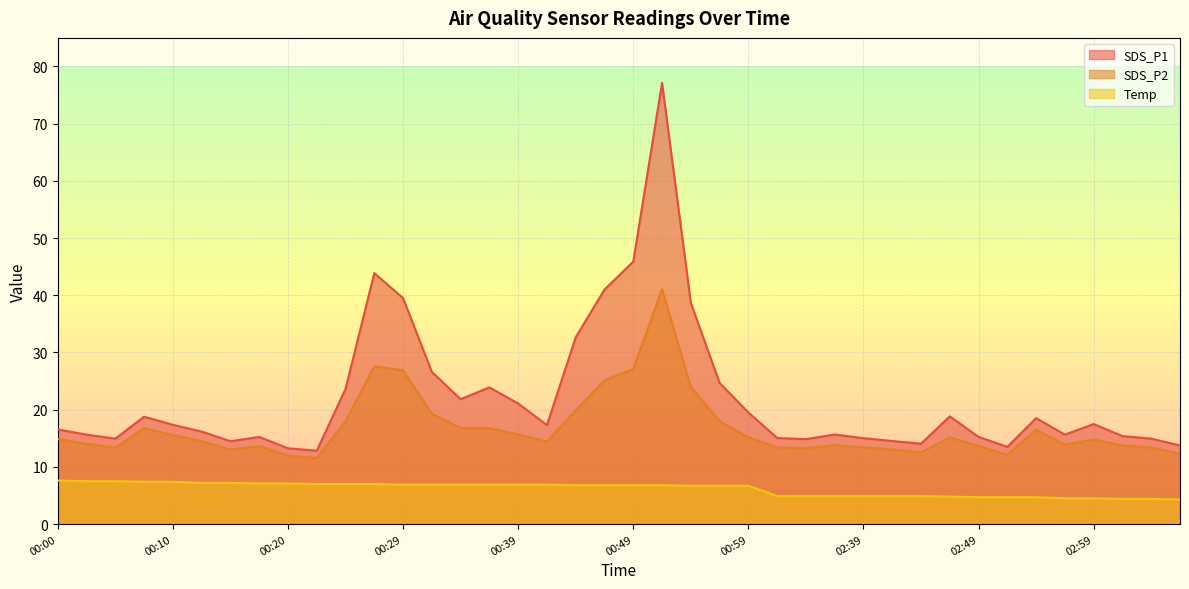

Reading right to left, transcribe all the data shown in this chart.

SDS_P1: 13.8	14.9	15.4	17.5	15.6	18.5	13.5	15.2	18.8	14.1	14.5	15.0	15.7	14.8	15.1	19.5	24.7	38.7	77.1	45.9	41.0	32.6	17.3	21.1	23.9	21.8	26.6	39.5	43.9	23.6	12.8	13.2	15.2	14.5	16.2	17.4	18.8	14.9	15.6	16.6
SDS_P2: 12.3	13.4	13.7	14.8	13.9	16.5	12.1	13.6	15.2	12.6	13.0	13.4	13.8	13.2	13.4	15.2	18.0	24.0	41.1	27.1	25.1	19.9	14.4	15.7	16.8	16.8	19.3	26.9	27.6	18.0	11.5	12.0	13.6	13.0	14.5	15.6	16.8	13.3	14.0	14.8
Temp: 4.3	4.4	4.4	4.5	4.5	4.7	4.7	4.7	4.8	4.9	4.9	4.9	4.9	4.9	4.9	6.7	6.7	6.7	6.8	6.8	6.8	6.8	6.9	6.9	6.9	6.9	6.9	6.9	7.0	7.0	7.0	7.1	7.1	7.2	7.2	7.4	7.4	7.5	7.5	7.6